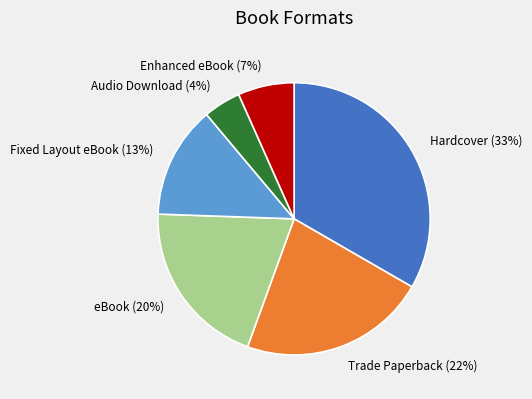

To the nearest percent, what is the difference between the largest and smallest slice percentages?

29%